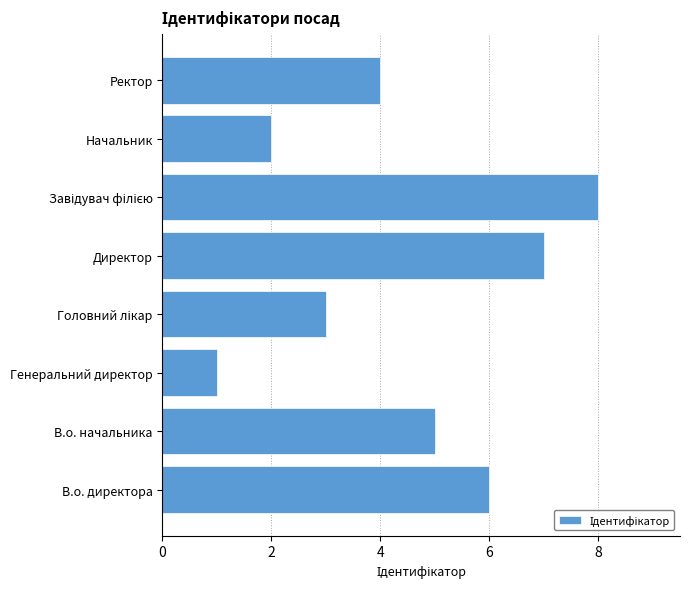

Between Ректор and Директор, which is larger?

Директор